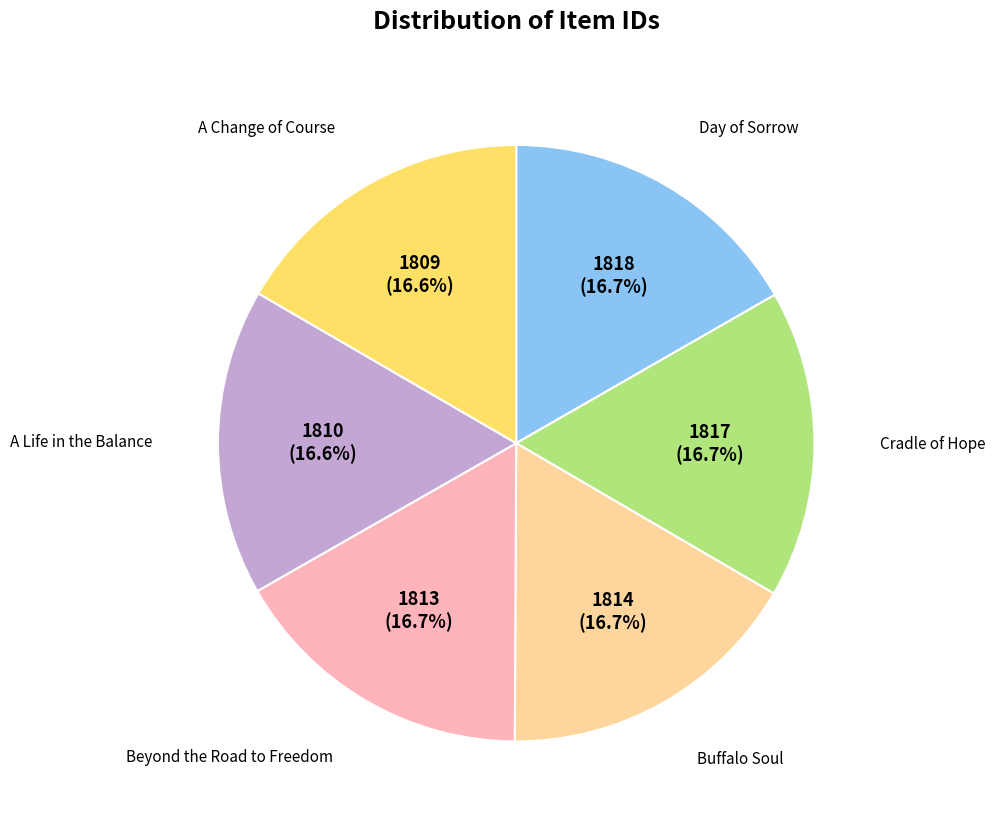

Is there any slice that represents more than half of the pie?

No